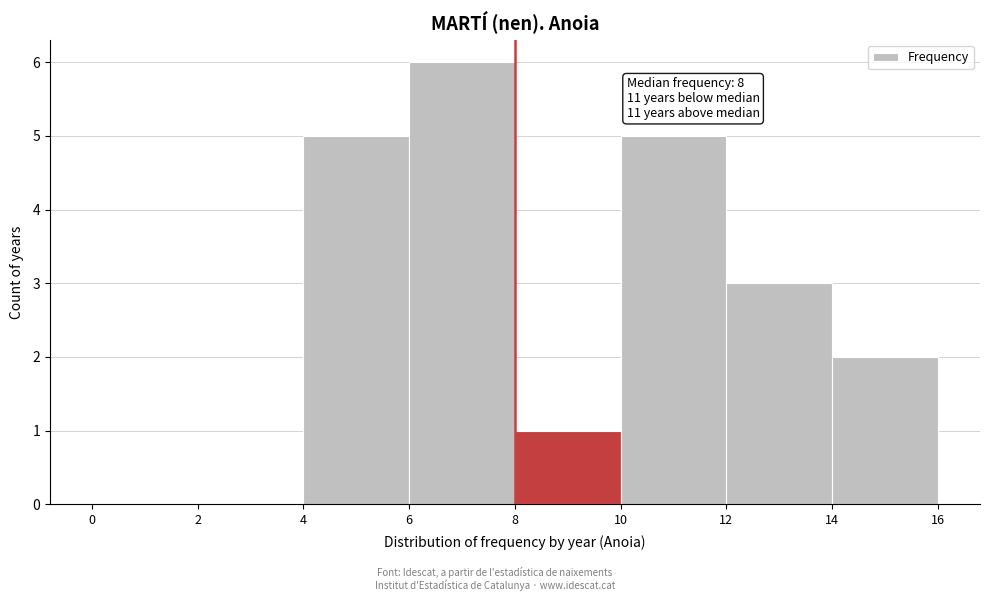

Over which range of the x-axis is the bar tallest?

6 to 8